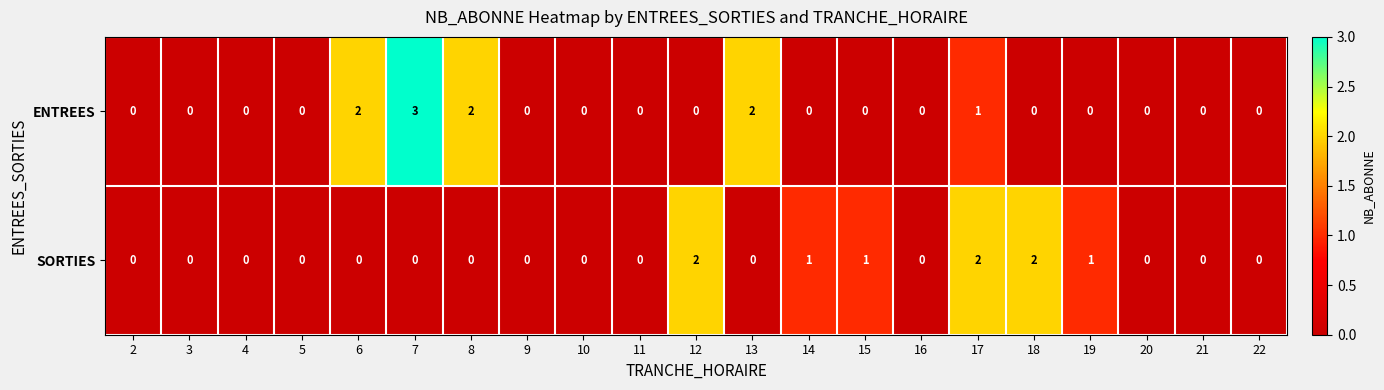

What is the difference between the maximum and minimum values in the ENTREES series?

3